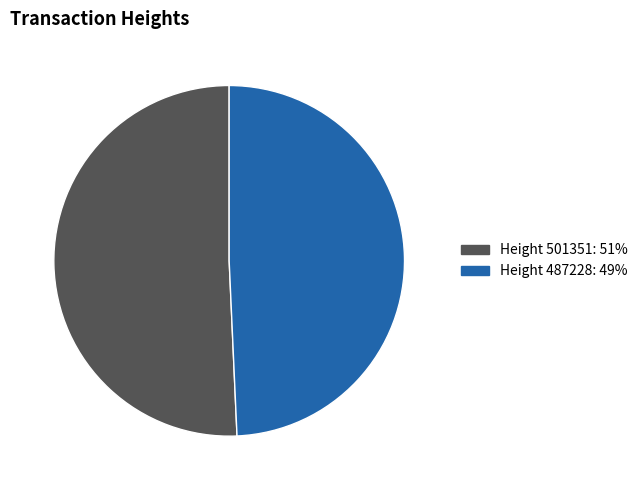

Is there a majority slice in this chart?

Yes